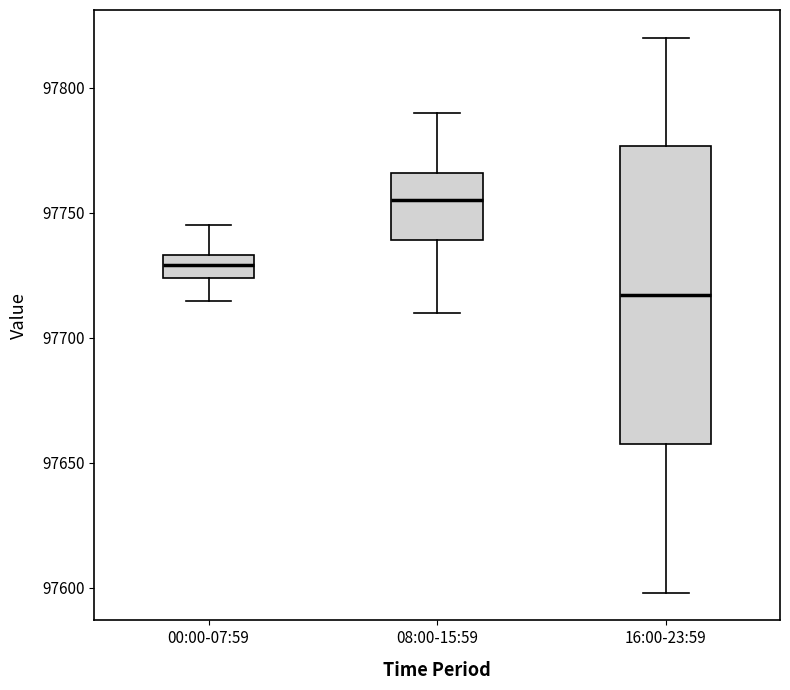

Which box's median line is the highest?

08:00-15:59